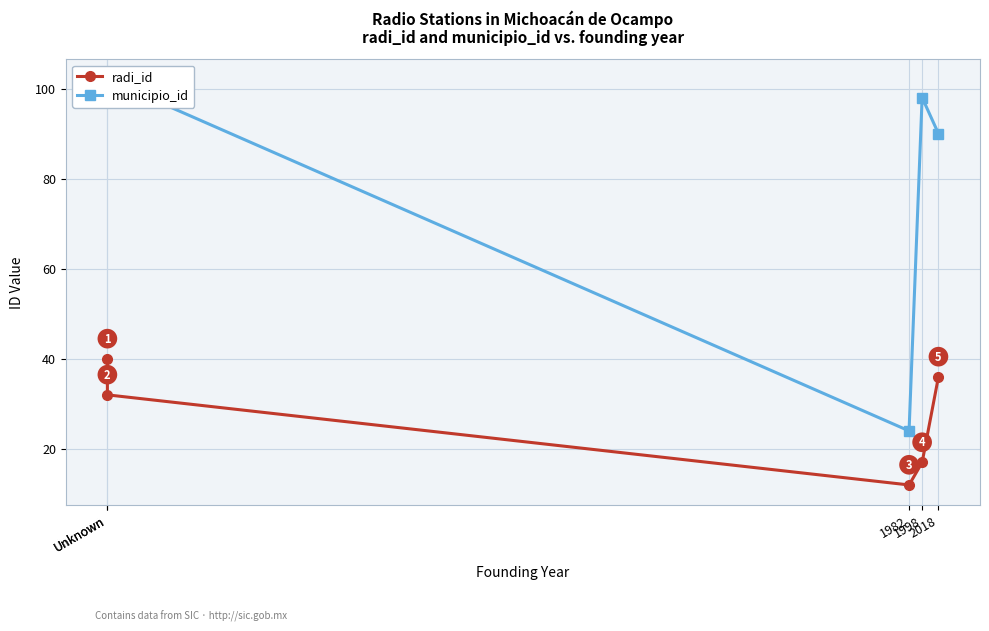

Is the value of municipio_id at 1982 greater than the value of radi_id at 1998?

Yes